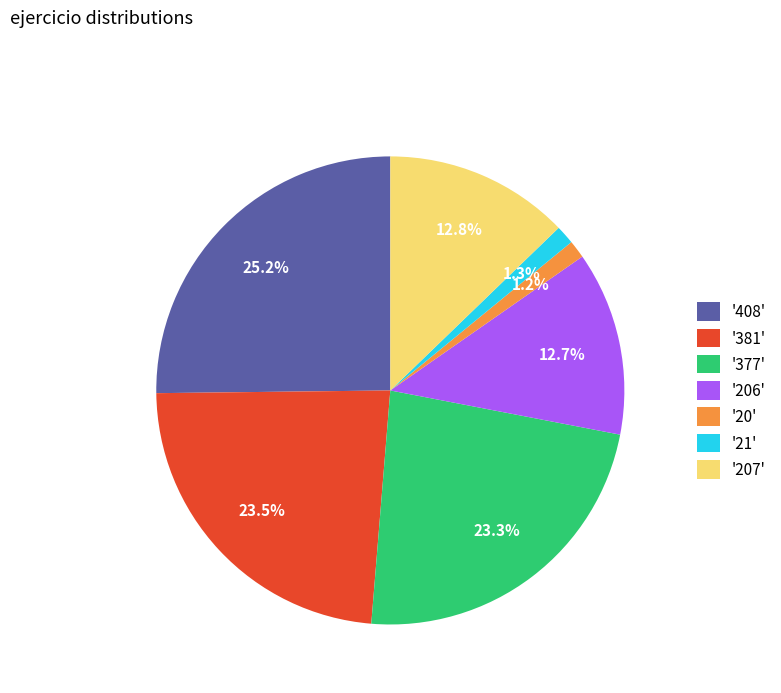

Which slice is the largest?

'408'